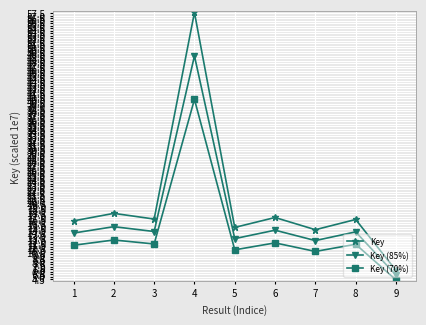

How many values in the Key (85%) series exceed 13?

6